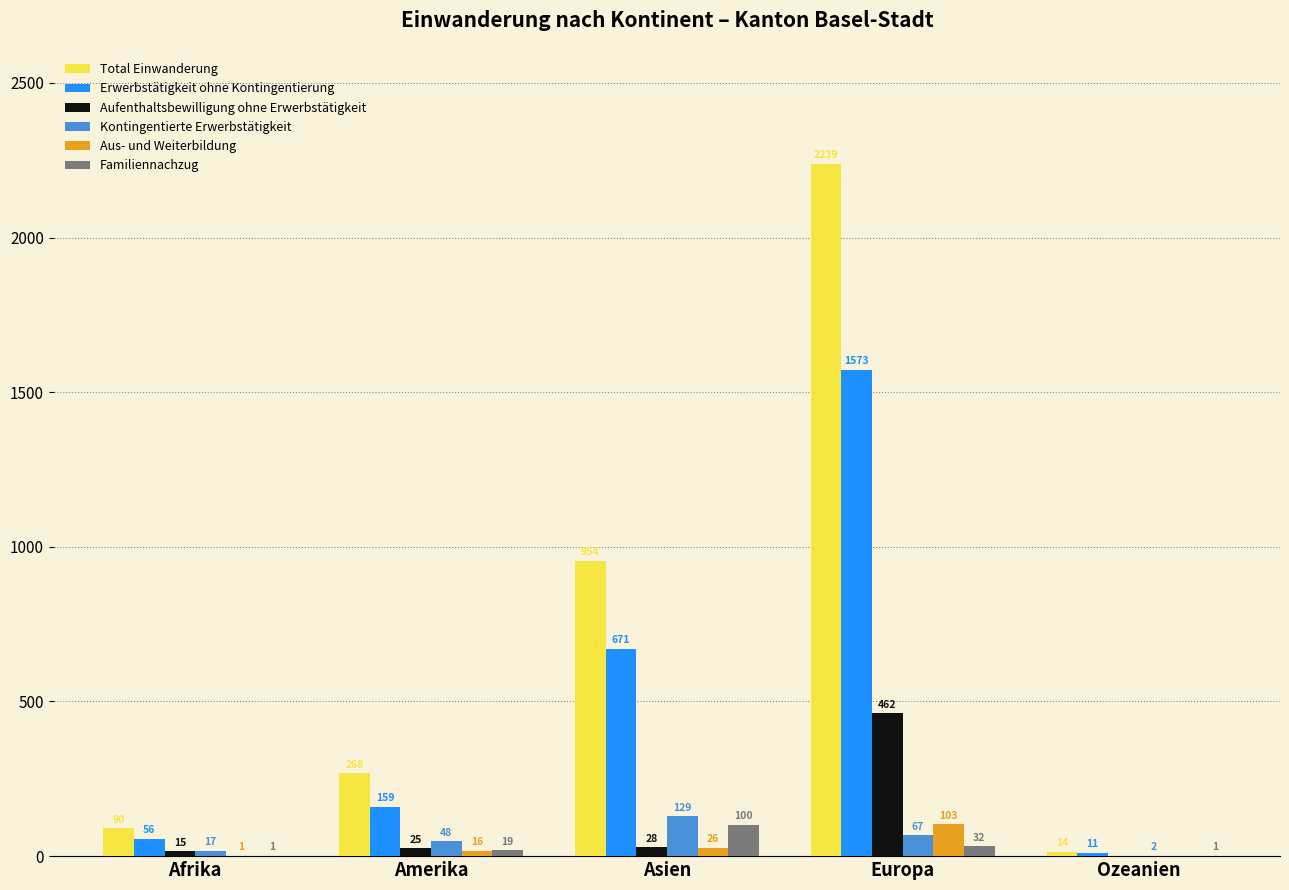

What is the spread (max minus min) of values at Asien?

928